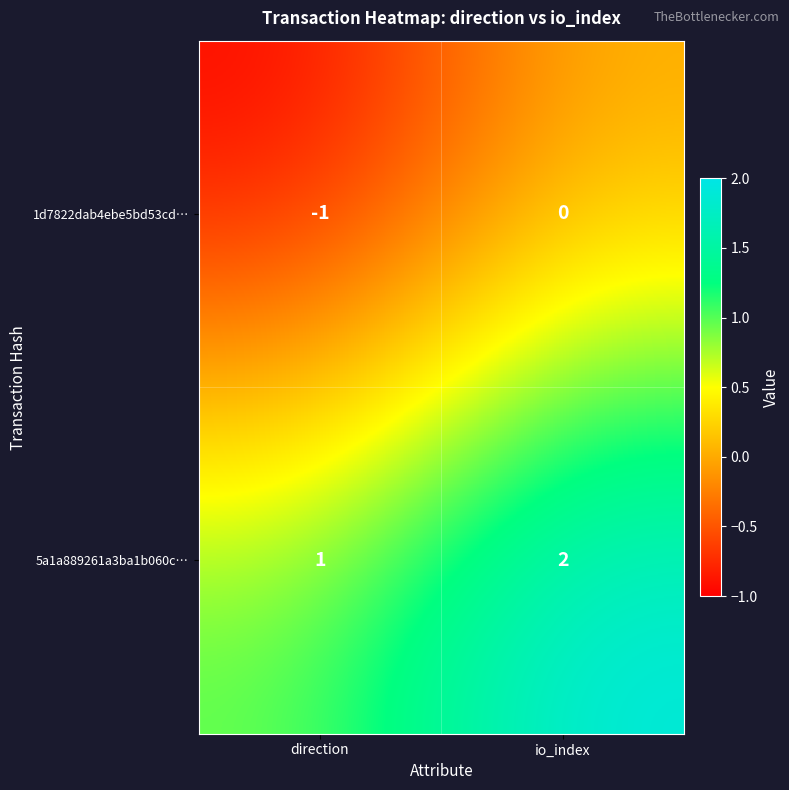

Which category has the highest value in the 5a1a889261a3ba1b060c… series?

io_index